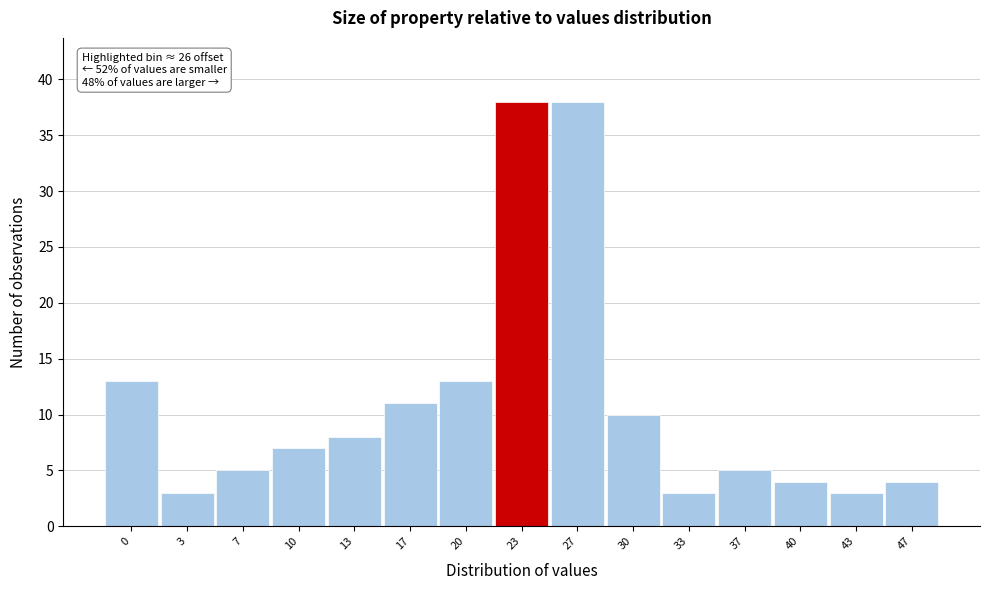

Reading left to right, transcribe all the data shown in this chart.

0=13	3=3	7=5	10=7	13=8	17=11	20=13	23=38	27=38	30=10	33=3	37=5	40=4	43=3	47=4